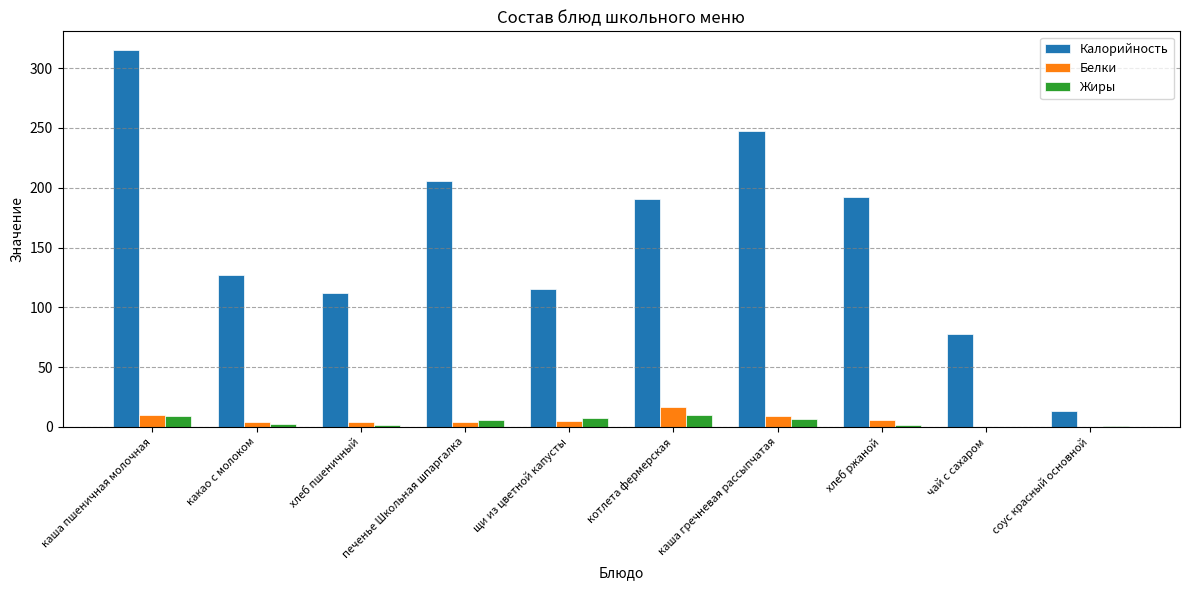

What is the spread (max minus min) of values at щи из цветной капусты?

110.4